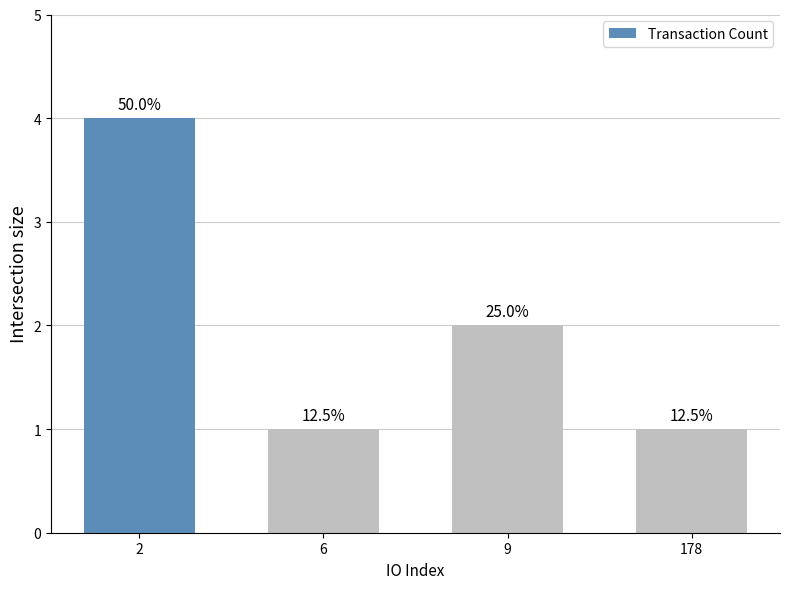

What is the sum of all values?

8